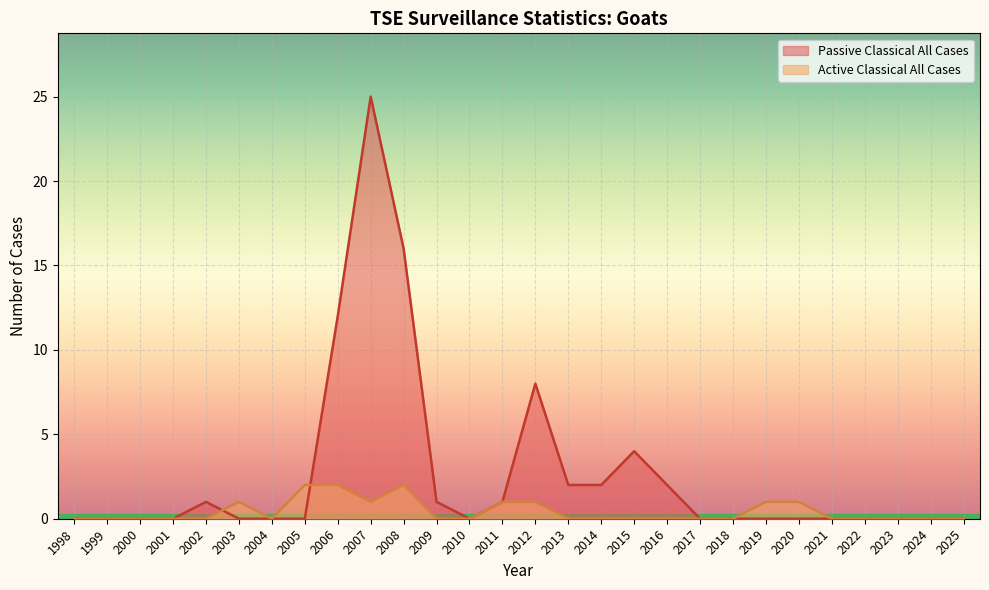

Which series has the largest range (max minus min)?

Passive Classical All Cases